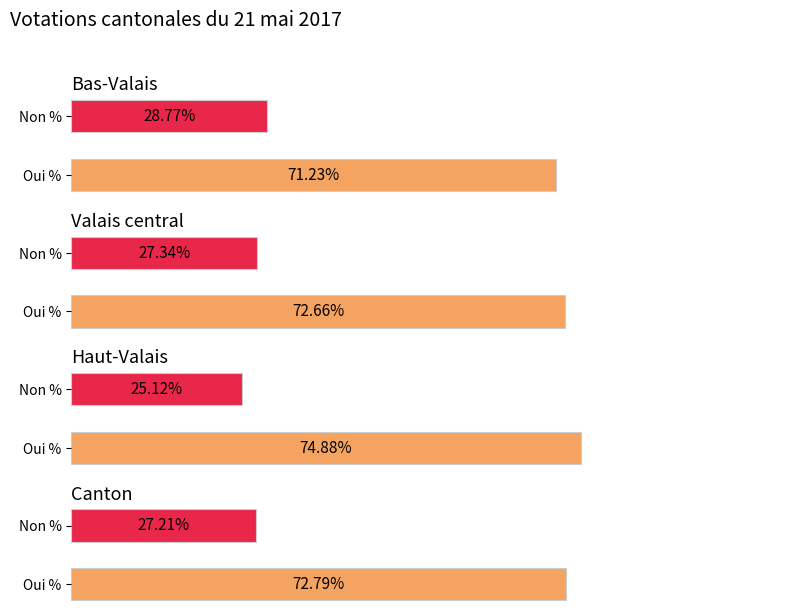

What is the difference between the maximum and second lowest values in the Non % series?

1.6